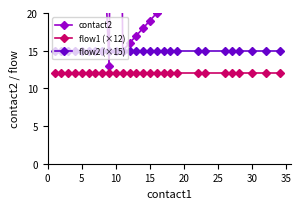

True or false: contact2 and flow1 (×12) intersect in this chart.

False